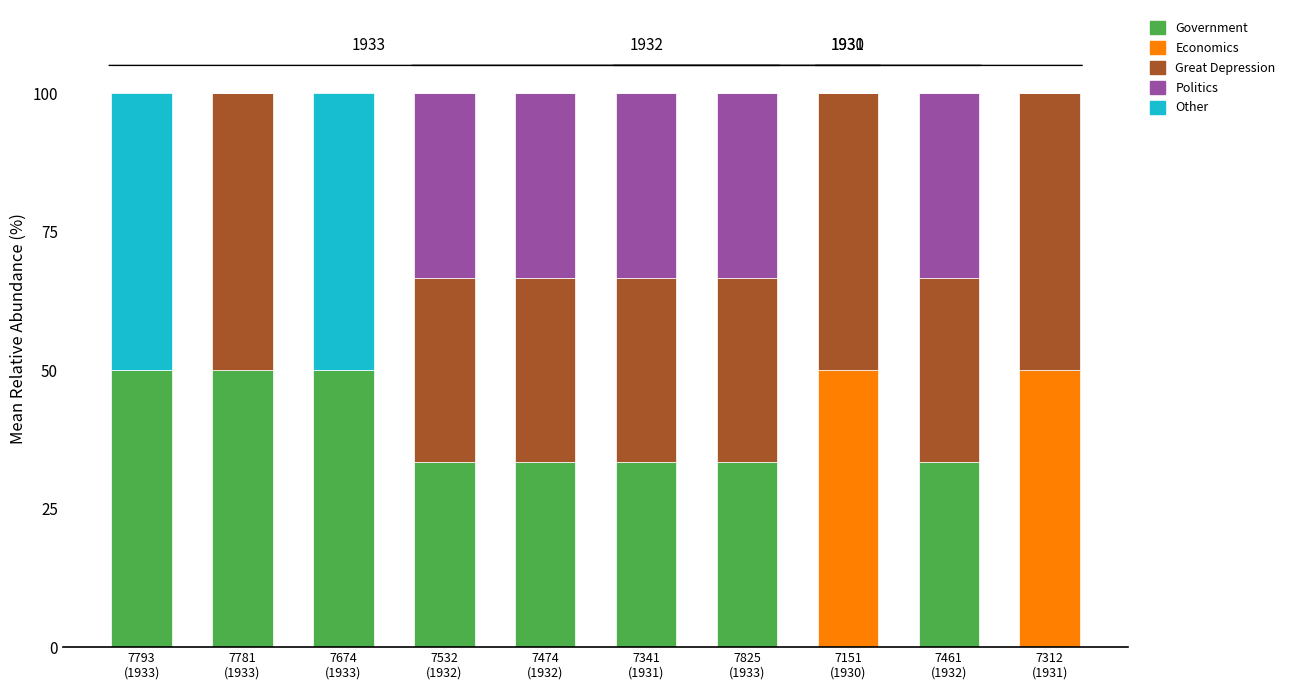

What is the maximum value for Government?

50.0